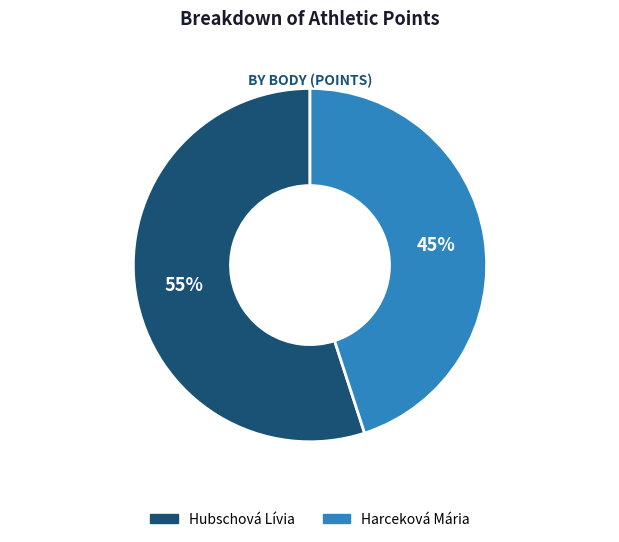

To the nearest percent, what is the difference between the largest and smallest slice percentages?

10%